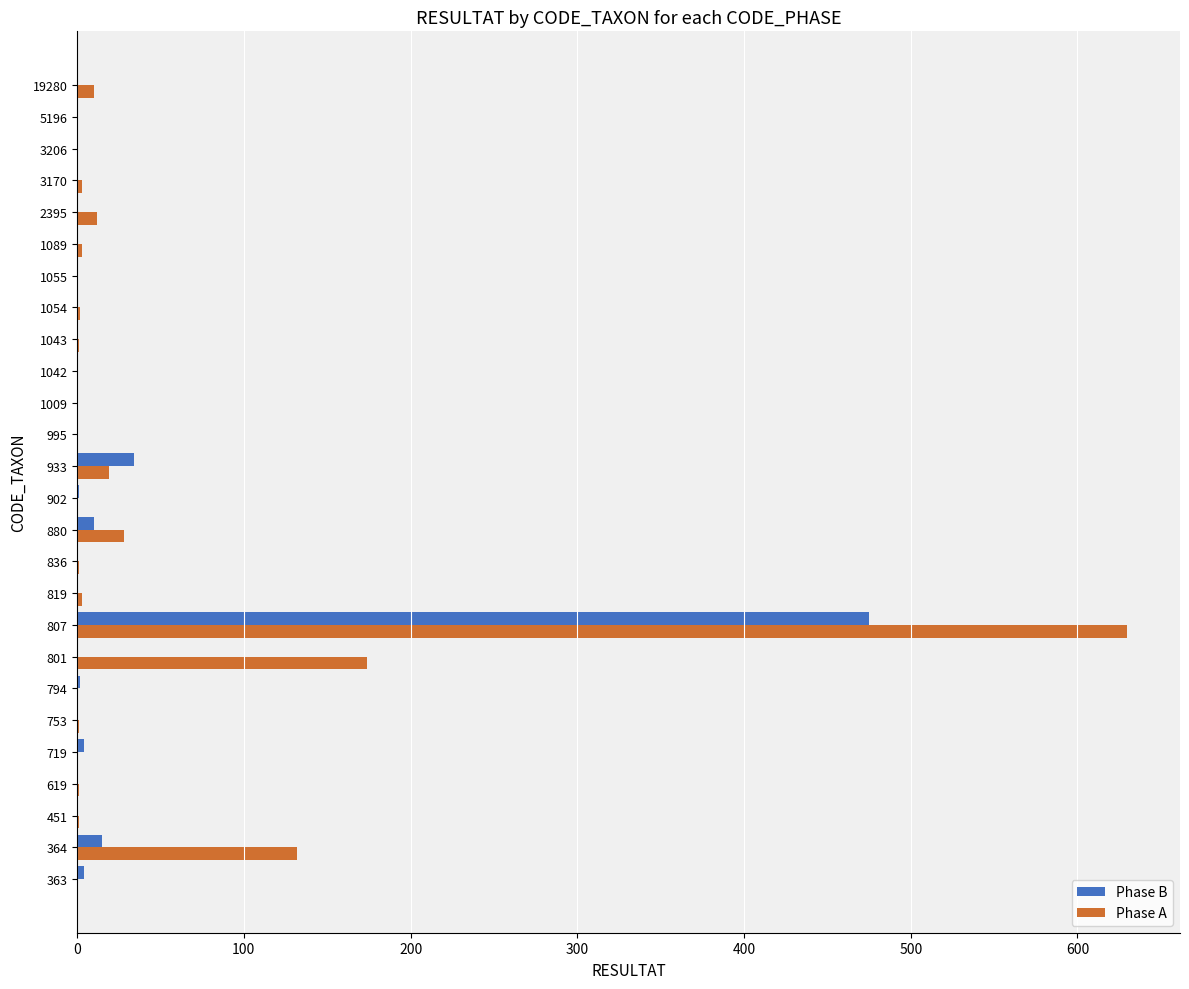

At which category is the sum across all series the highest?

807